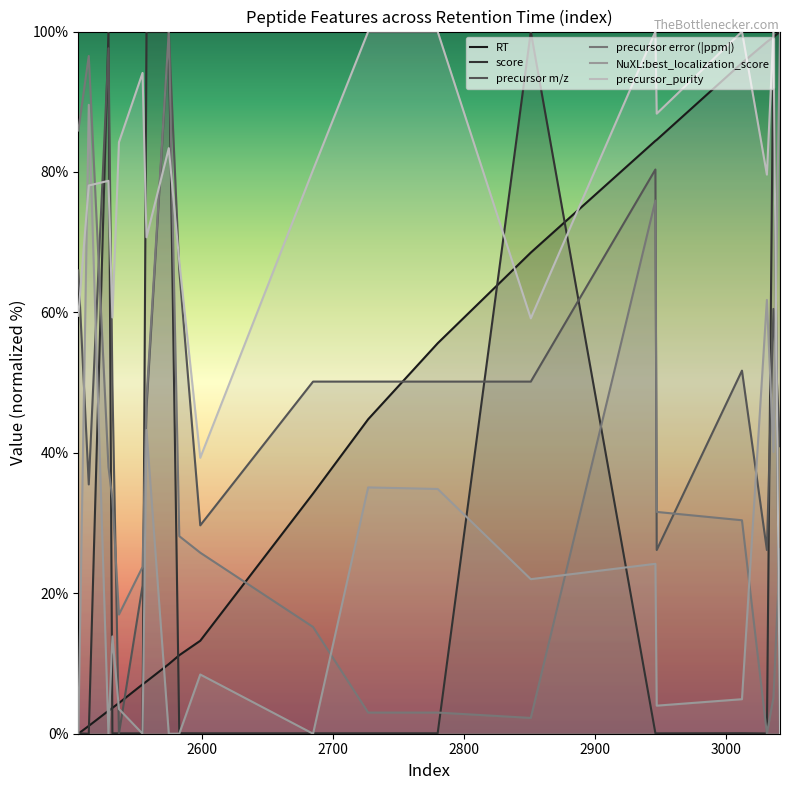

Which series has the largest total across all categories?

precursor_purity